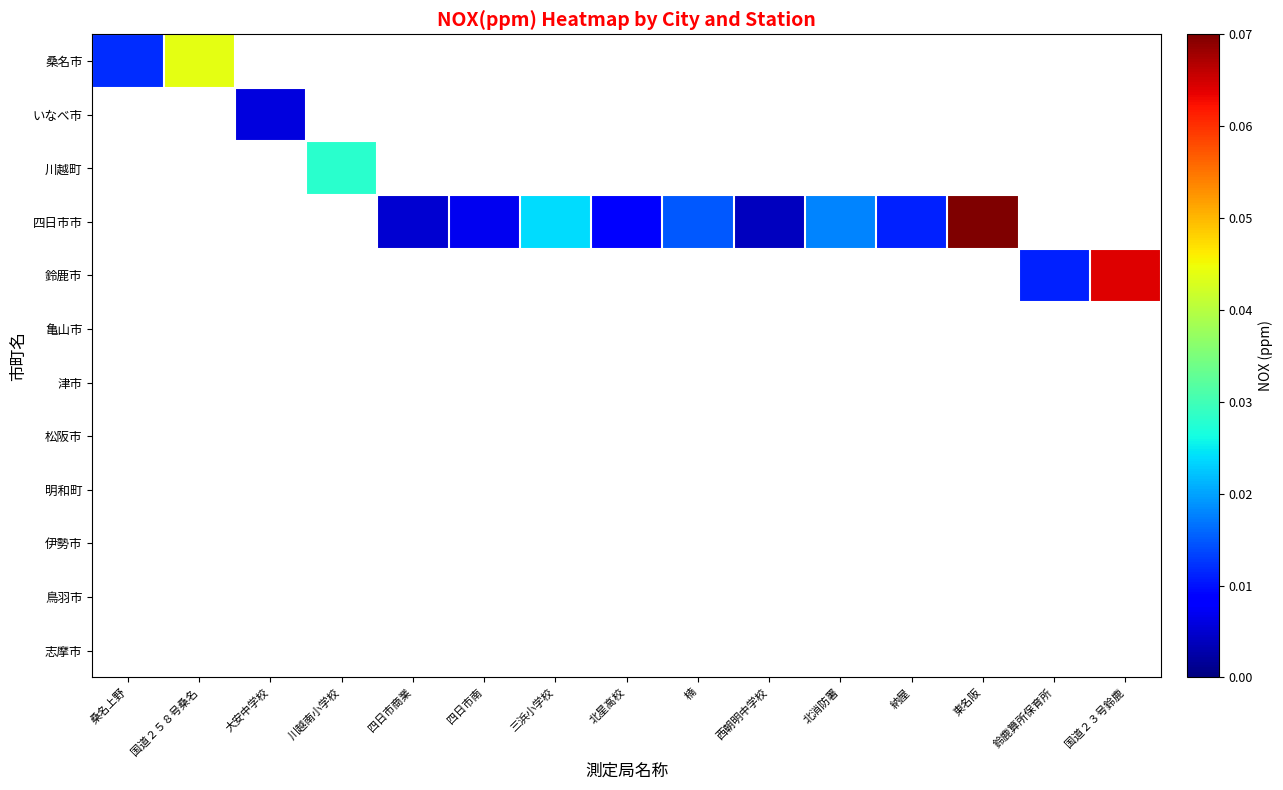

Is the value of 四日市市 at 北消防署 greater than the value of いなべ市 at 北消防署?

No